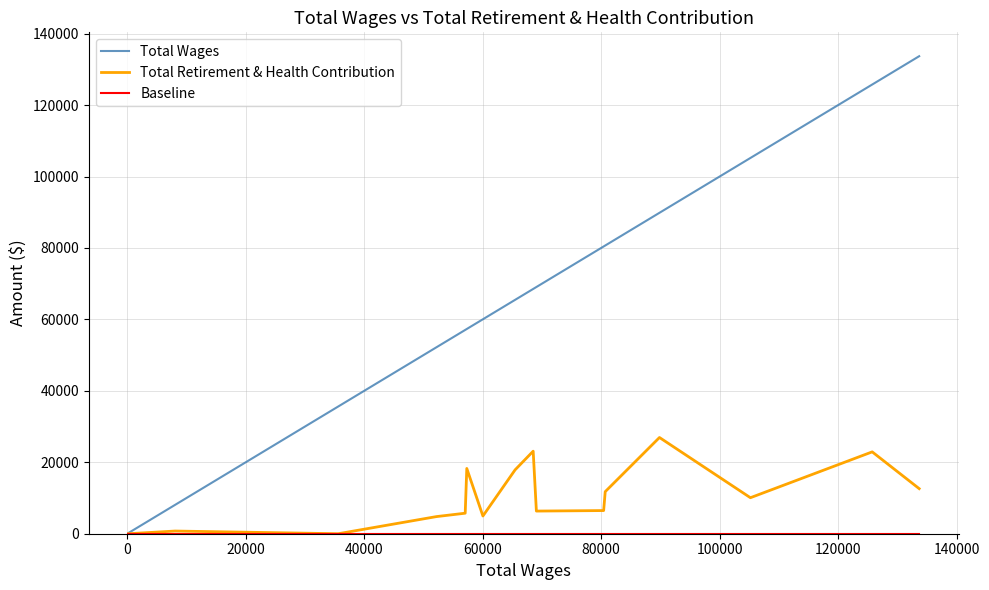

What is the highest value of the Total Retirement & Health Contribution series?

26938